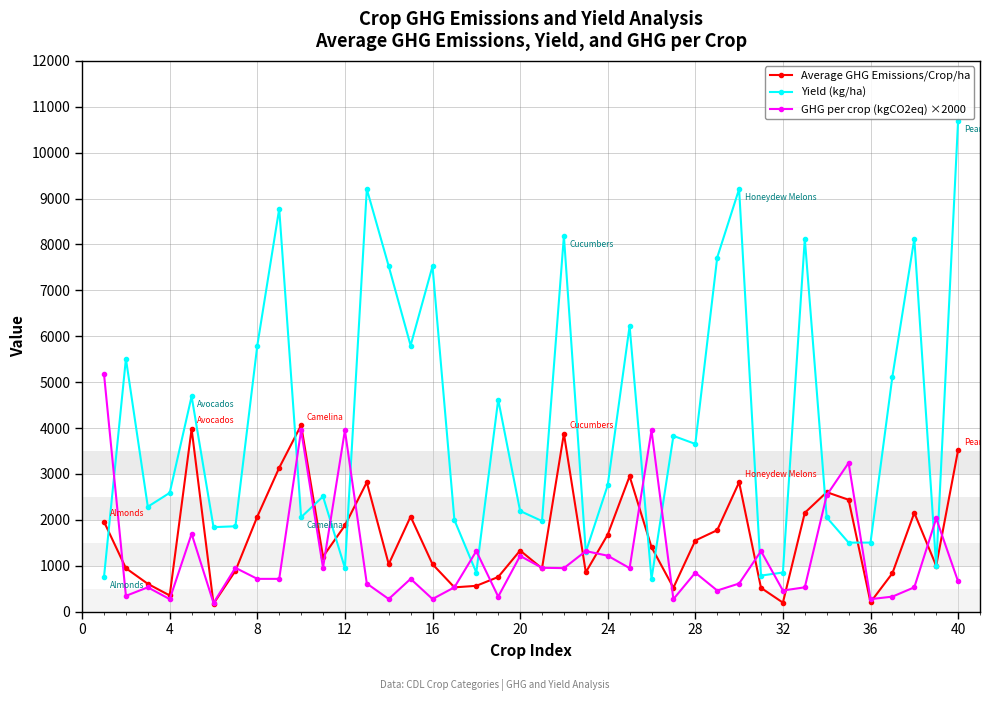

What are all the series names shown in the legend?

Average GHG Emissions/Crop/ha, Yield (kg/ha), GHG per crop (kgCO2eq) ×2000